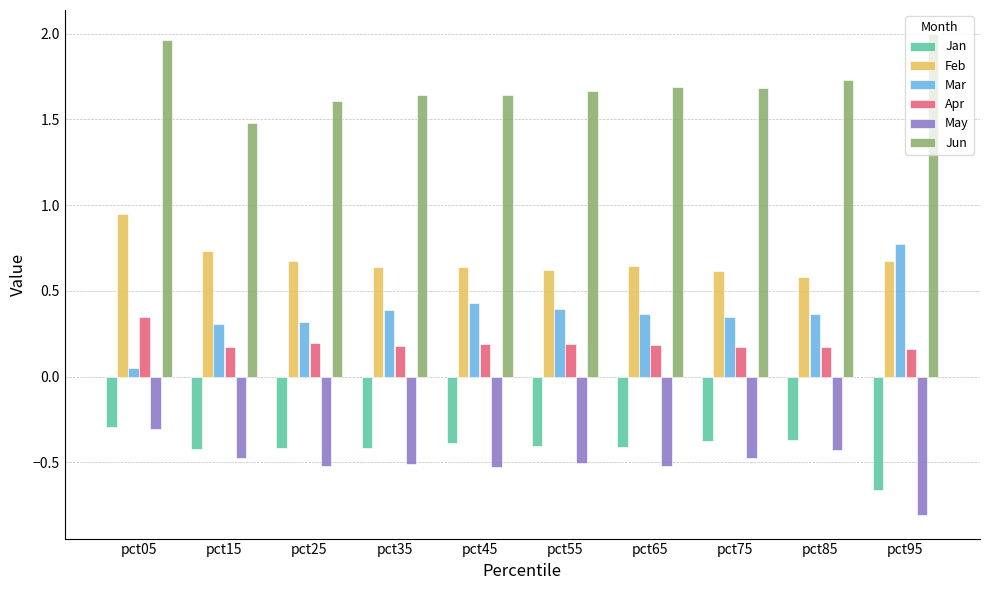

Which series has the largest range (max minus min)?

Mar